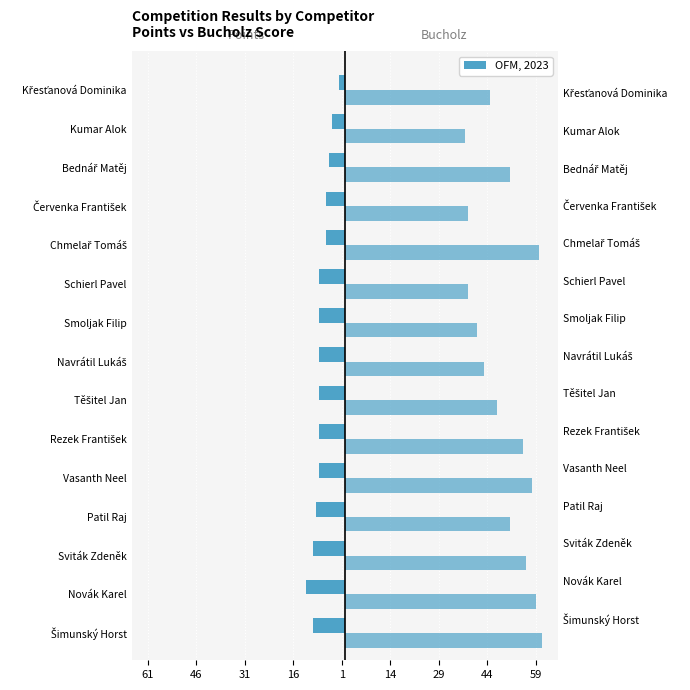

True or false: Points has a value of -10 at Sviták Zdeněk.

True